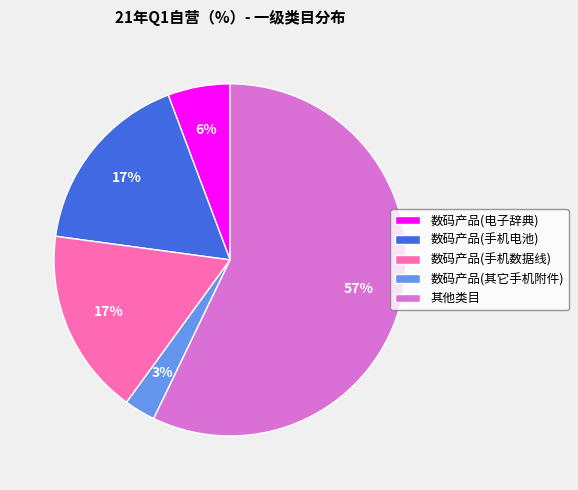

Between 数码产品(手机数据线) and 其他类目, which is larger?

其他类目